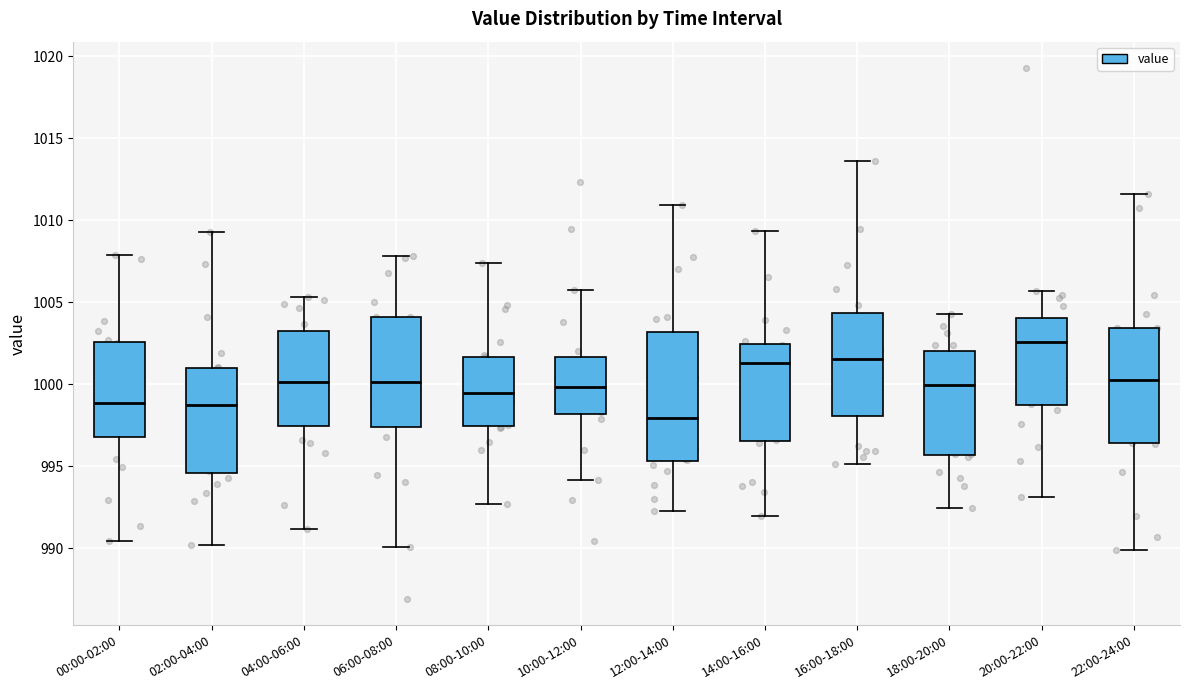

Reading left to right, read every box against the y-axis: the position of its median line, the range the box covers, and the ends of its whiskers. The values are not printed on the chart, so give them approximately, as read against the axis.

00:00-02:00: median 999.0, box 997.0 to 1002.5, whiskers 990.5 to 1008.0
02:00-04:00: median 998.5, box 994.5 to 1001.0, whiskers 990.0 to 1009.5
04:00-06:00: median 1000.0, box 997.5 to 1003.0, whiskers 991.0 to 1005.5
06:00-08:00: median 1000.0, box 997.5 to 1004.0, whiskers 990.0 to 1008.0
08:00-10:00: median 999.5, box 997.5 to 1001.5, whiskers 992.5 to 1007.5
10:00-12:00: median 1000.0, box 998.0 to 1001.5, whiskers 994.0 to 1005.5
12:00-14:00: median 998.0, box 995.5 to 1003.0, whiskers 992.0 to 1011.0
14:00-16:00: median 1001.5, box 996.5 to 1002.5, whiskers 992.0 to 1009.5
16:00-18:00: median 1001.5, box 998.0 to 1004.5, whiskers 995.0 to 1013.5
18:00-20:00: median 1000.0, box 995.5 to 1002.0, whiskers 992.5 to 1004.5
20:00-22:00: median 1002.5, box 998.5 to 1004.0, whiskers 993.0 to 1005.5
22:00-24:00: median 1000.5, box 996.5 to 1003.5, whiskers 990.0 to 1011.5